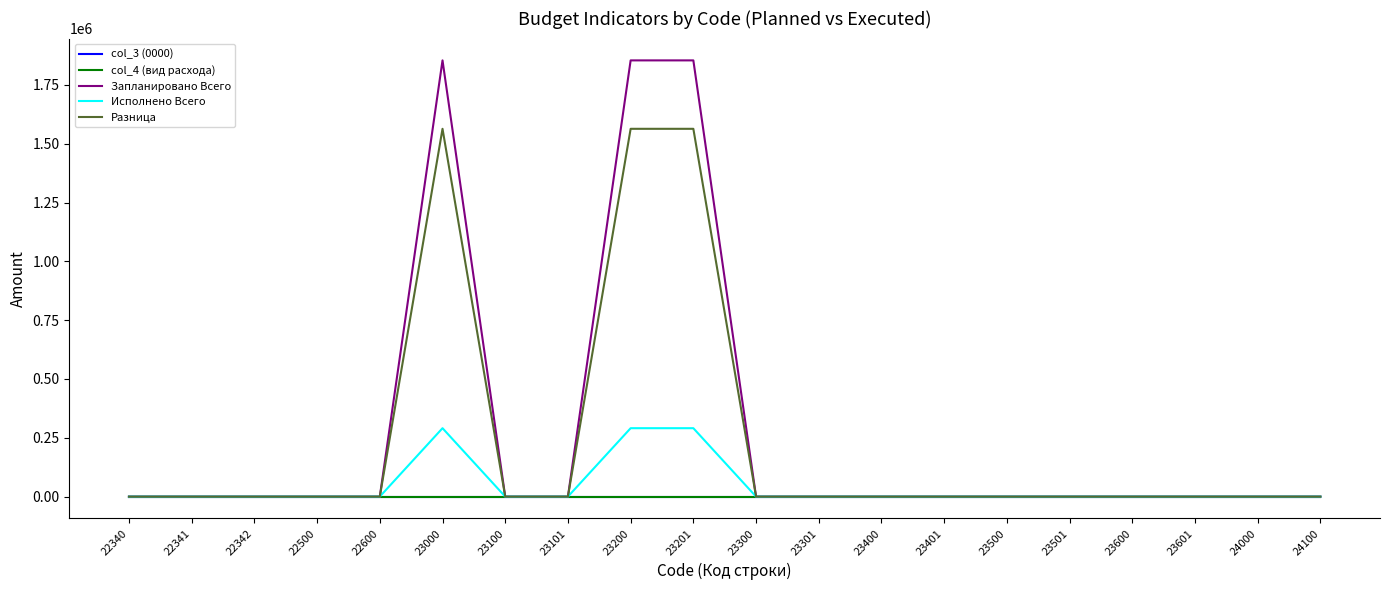

Reading left to right, list all the values displayed in this chart.

col_3 (0000): 0.0	0.0	0.0	0.0	0.0	0.0	0.0	0.0	0.0	0.0	0.0	0.0	0.0	0.0	0.0	0.0	0.0	0.0	0.0	0.0
col_4 (вид расхода): 0.0	0.0	0.0	0.0	0.0	0.0	0.0	0.0	0.0	0.0	0.0	0.0	0.0	0.0	0.0	0.0	0.0	0.0	0.0	0.0
Запланировано Всего: 0.0	0.0	0.0	0.0	0.0	1854147.5	0.0	0.0	1854147.5	1854147.5	0.0	0.0	0.0	0.0	0.0	0.0	0.0	0.0	0.0	0.0
Исполнено Всего: 0.0	0.0	0.0	0.0	0.0	290833.6	0.0	0.0	290833.6	290833.6	0.0	0.0	0.0	0.0	0.0	0.0	0.0	0.0	0.0	0.0
Разница: 0.0	0.0	0.0	0.0	0.0	1563313.9	0.0	0.0	1563313.9	1563313.9	0.0	0.0	0.0	0.0	0.0	0.0	0.0	0.0	0.0	0.0